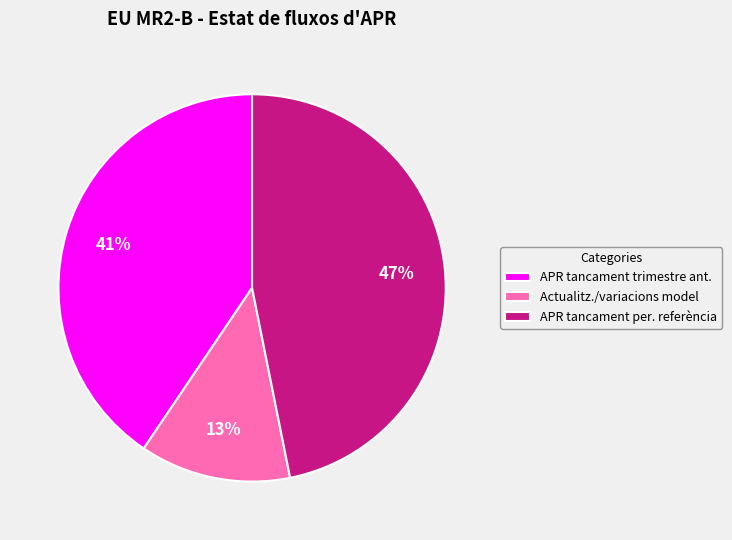

To the nearest percent, what is the average slice percentage?

33%